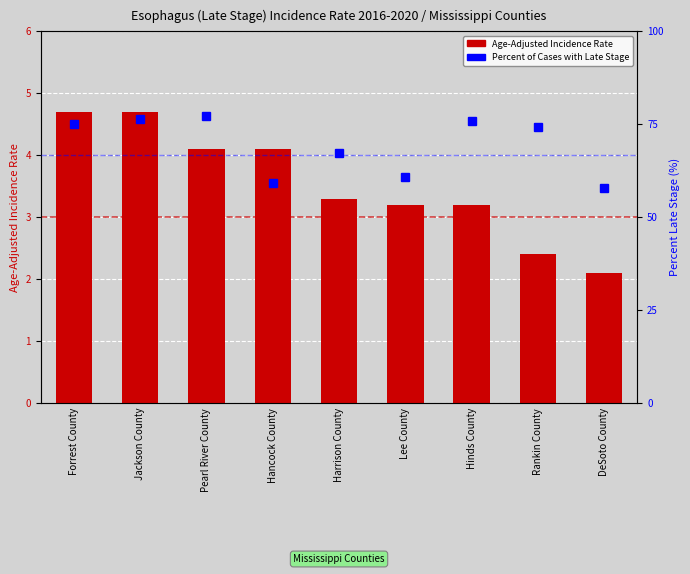

List the series in order of their peak value, highest first.

Percent of Cases with Late Stage, Age-Adjusted Incidence Rate